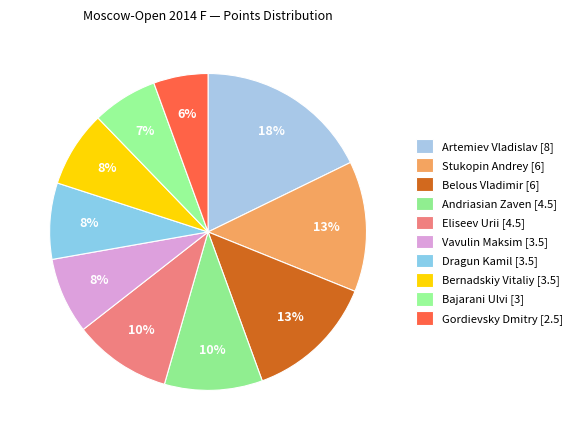

How many slices are in this pie chart?

10